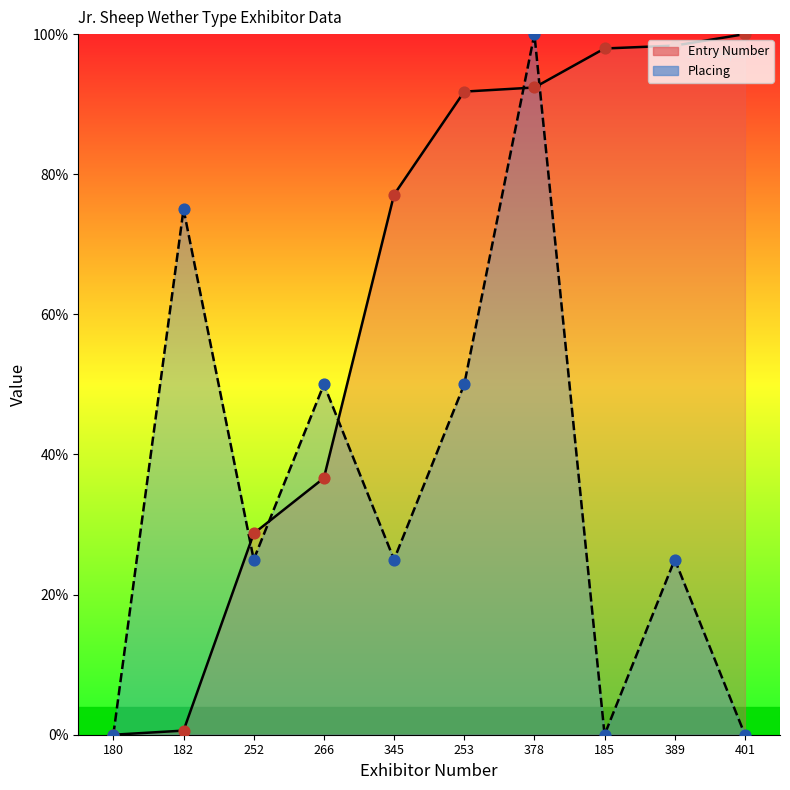

Is the value of Placing at 182 greater than the value of Entry Number at 180?

Yes